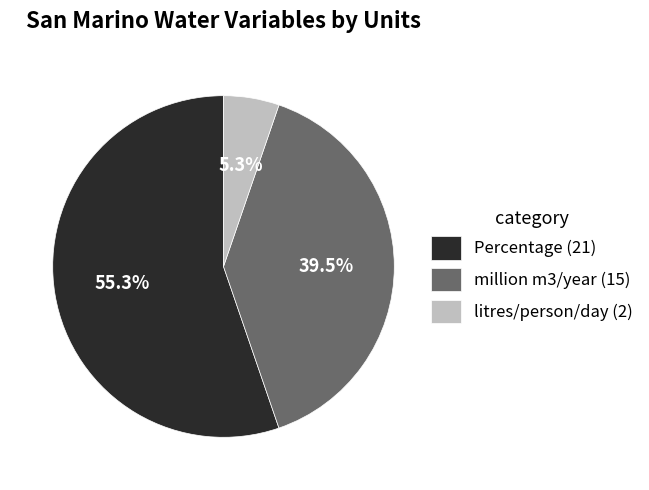

Combined, do million m3/year (15) and Percentage (21) account for over 50%?

Yes